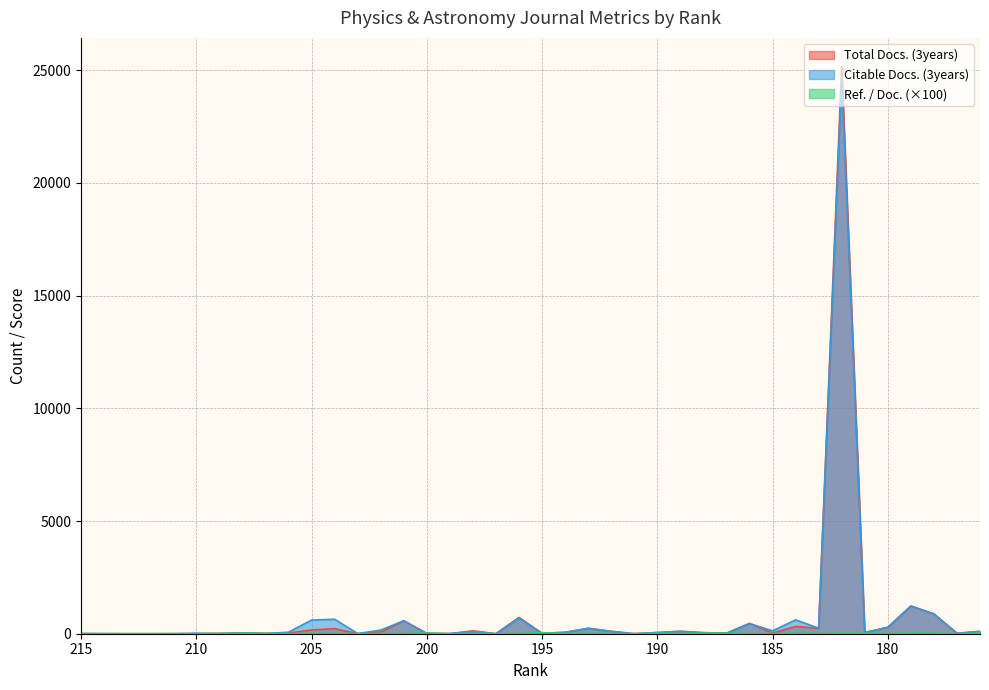

Where is the first local minimum for Ref. / Doc.?

210